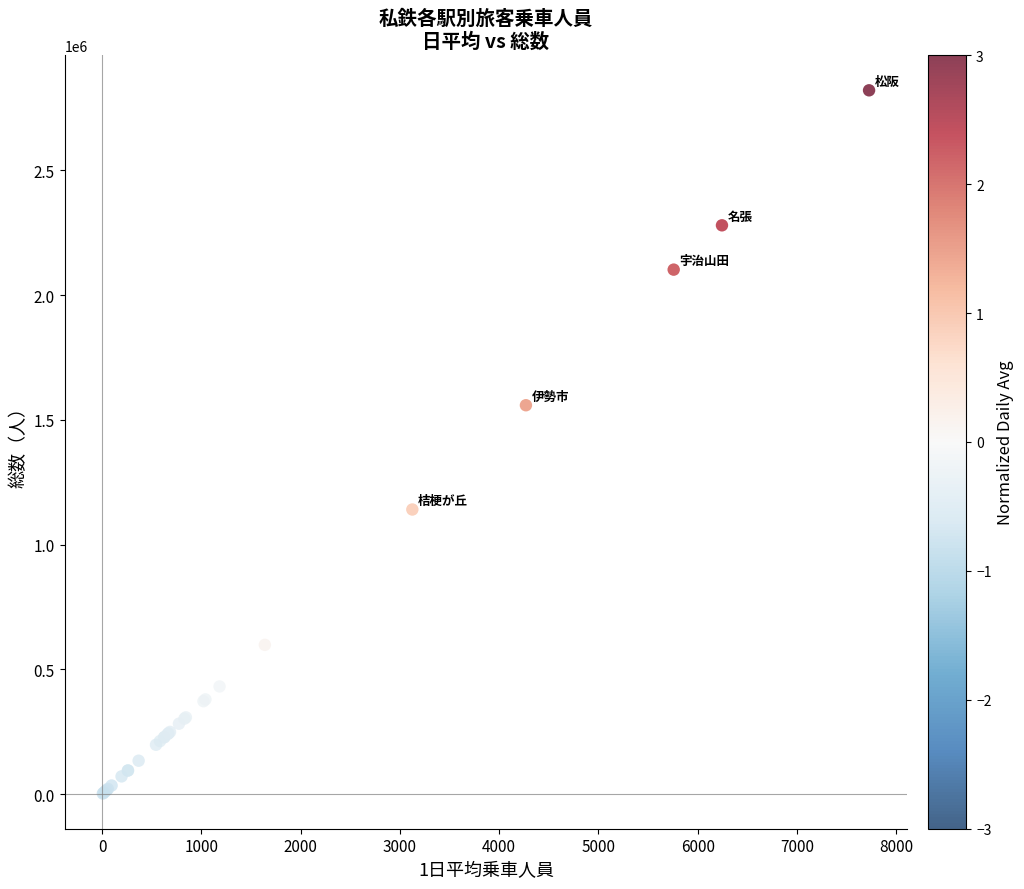

What Y value in the scatter plot is closest to 1411361?

1558447